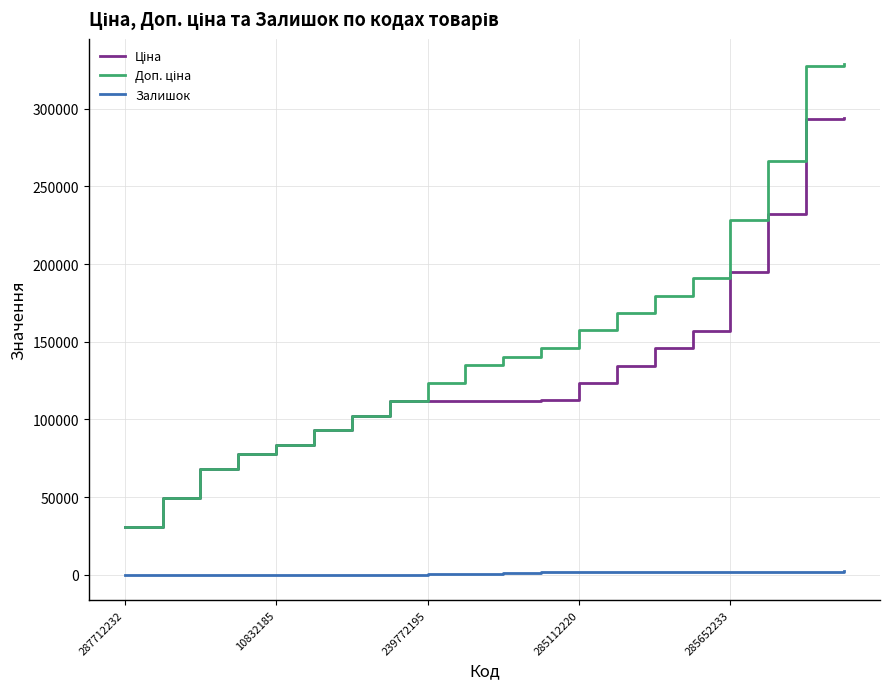

What is the maximum value shown in the chart?

328590.6